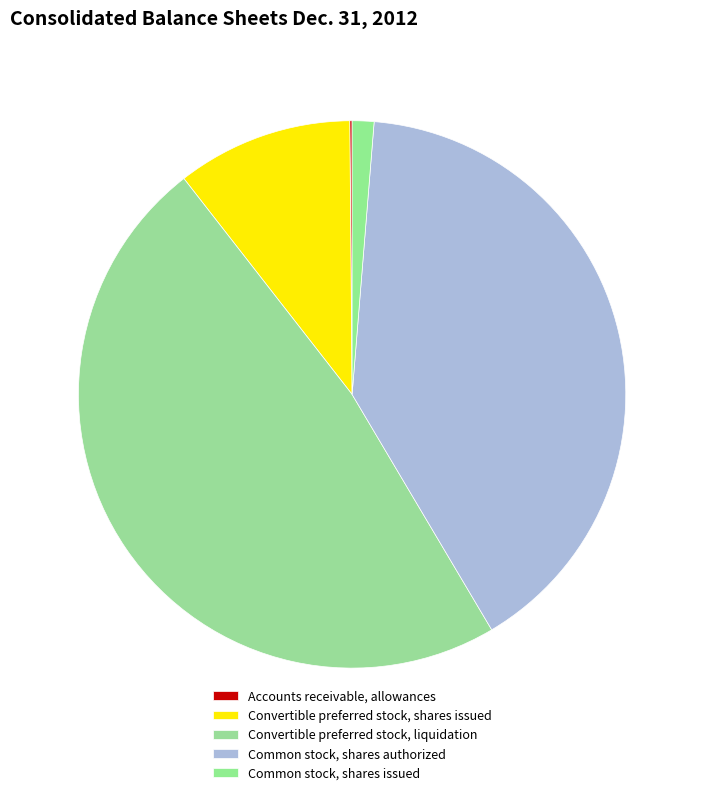

The Accounts receivable, allowances slice represents 0% of the pie. True or false?

True